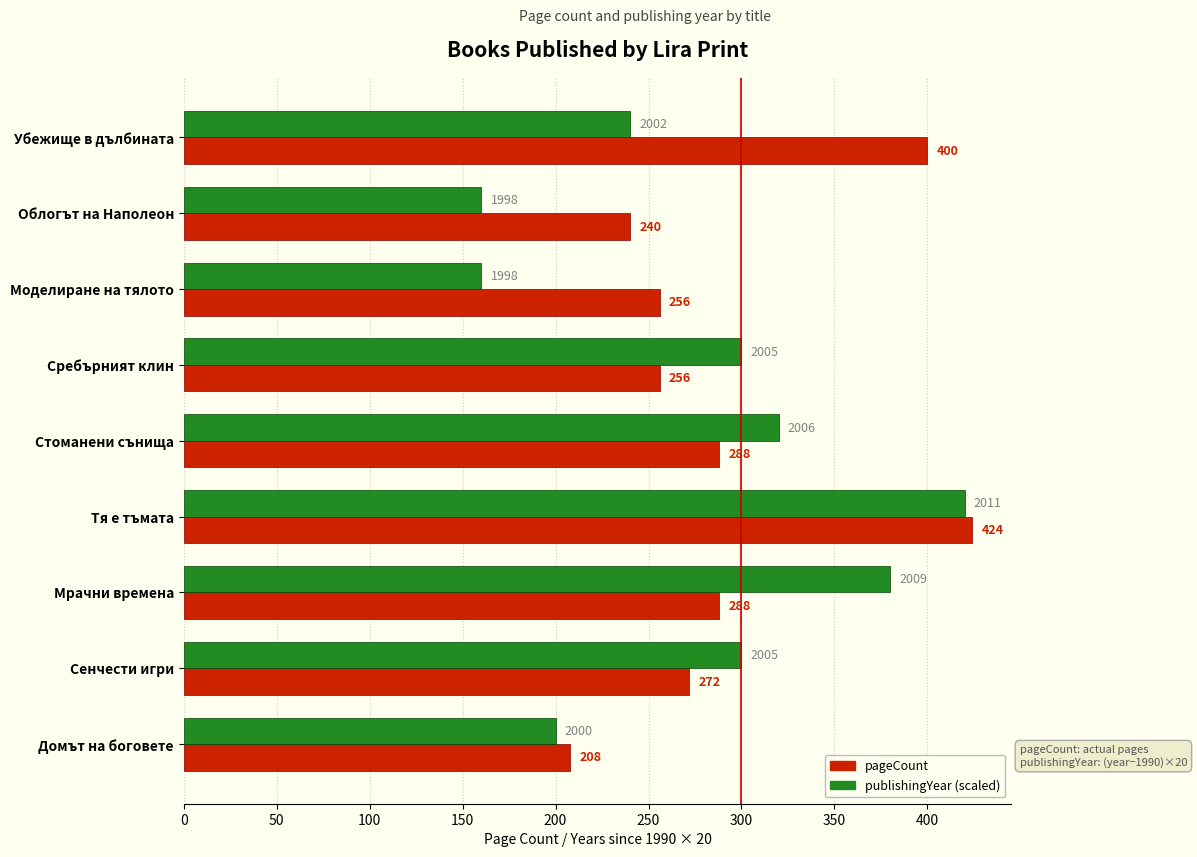

Count the number of categories in the chart.

9